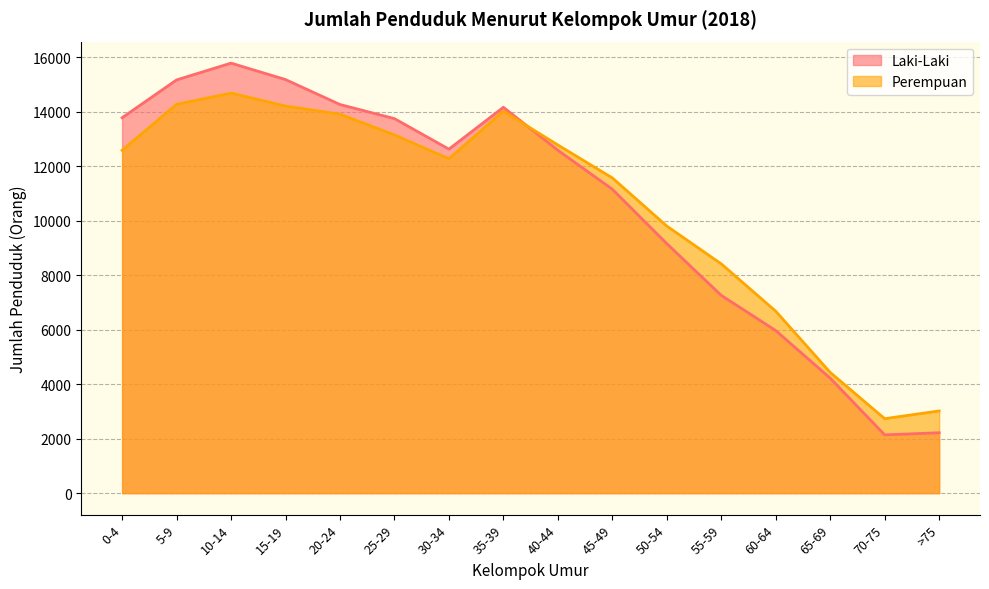

Does the chart display data point markers on the line(s)?

No